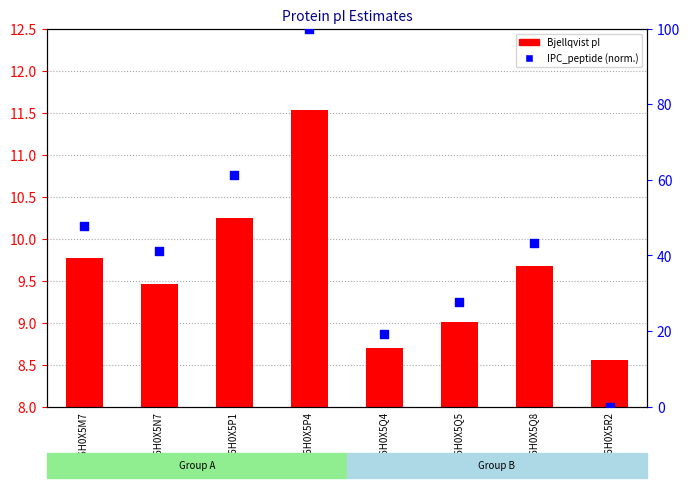

Which series contains the highest Y value?

IPC_peptide (normalized)